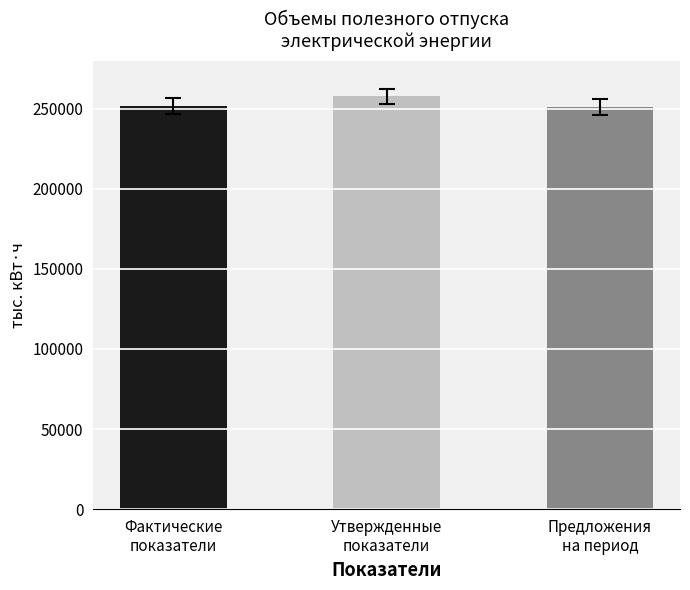

What is the value of the Предложения на расчетный период bar at the 2nd from the left?

257632.2